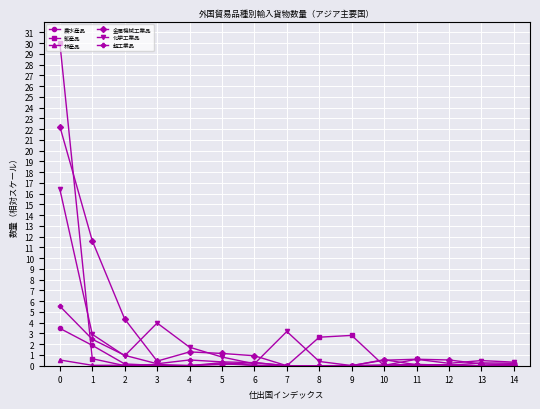

Which series has the largest total across all categories?

金属機械工業品